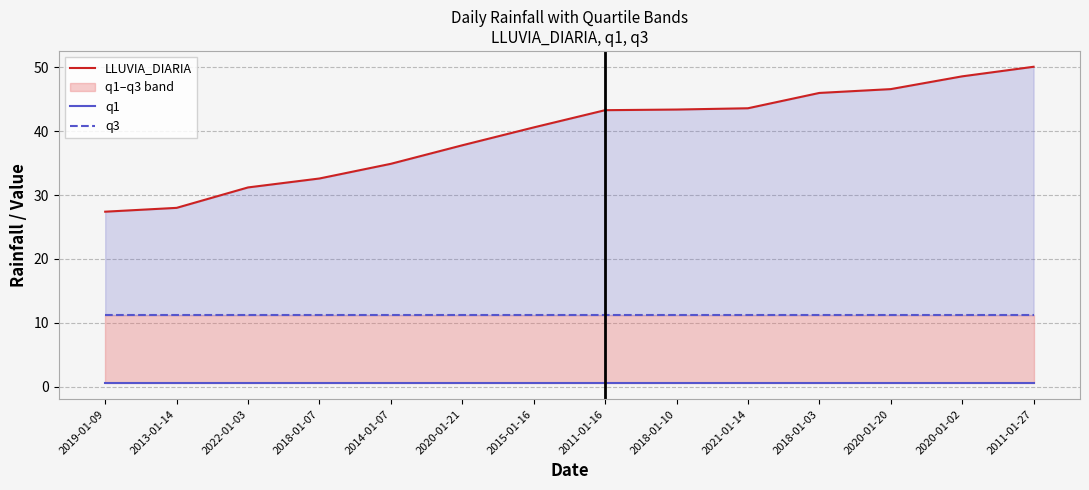

True or false: LLUVIA_DIARIA and q3 cross at least once.

False